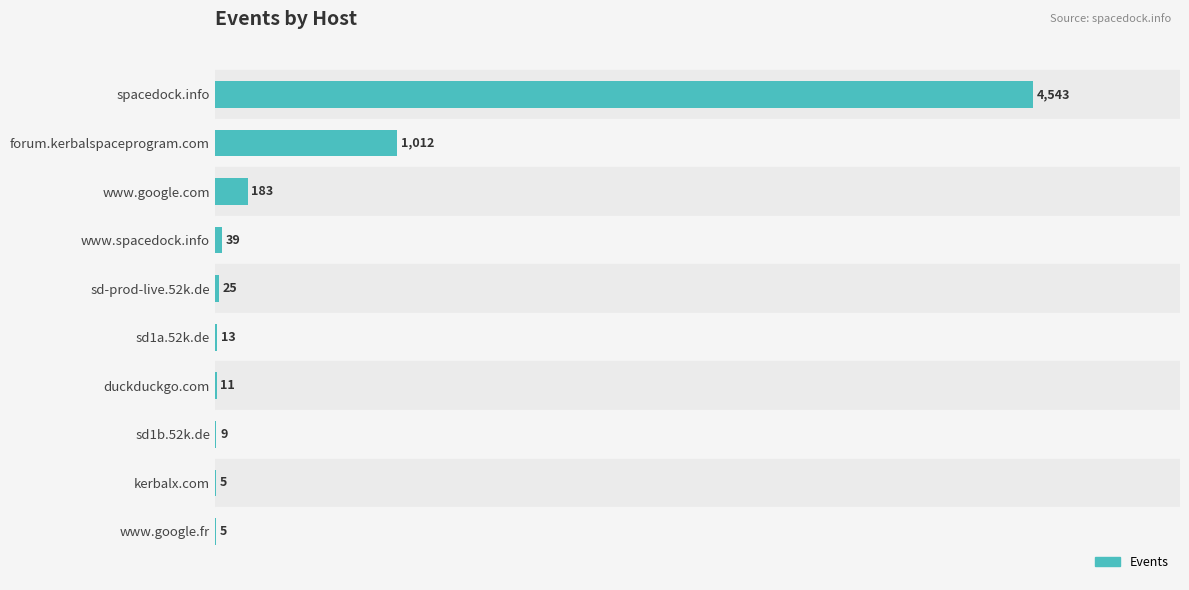

Approximately how many times larger is the value at spacedock.info compared to www.google.fr?

908.6